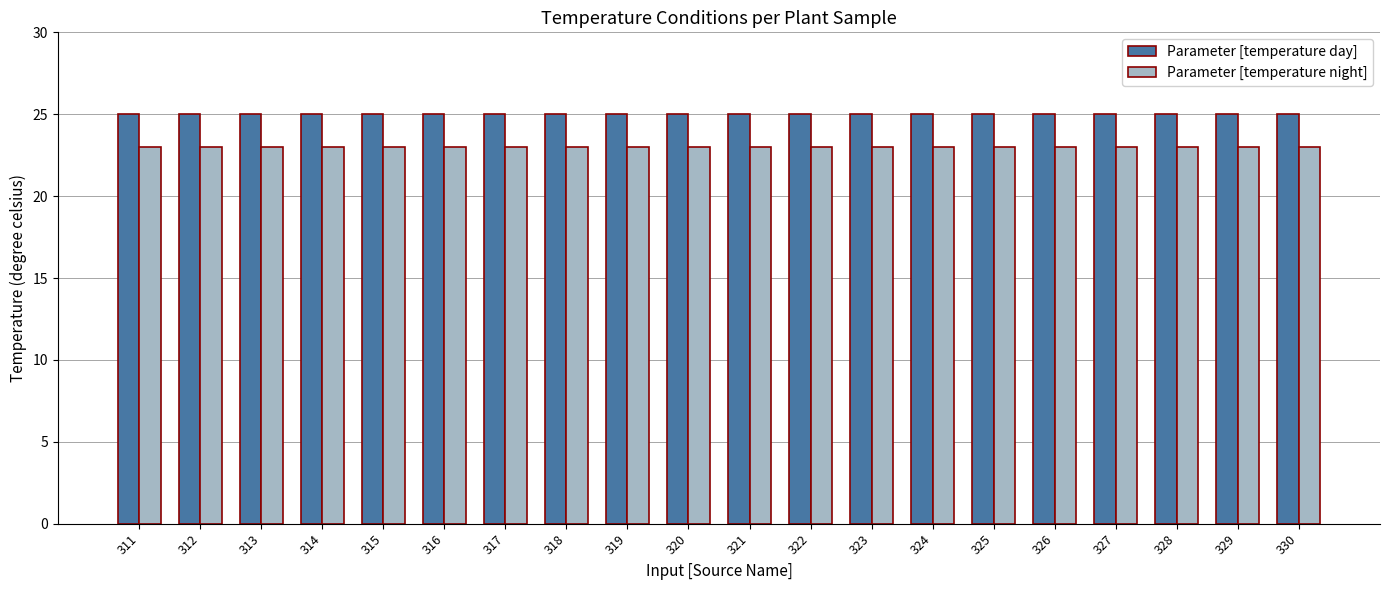

Is the value of Parameter [temperature night] at 311 greater than the value of Parameter [temperature day] at 325?

No